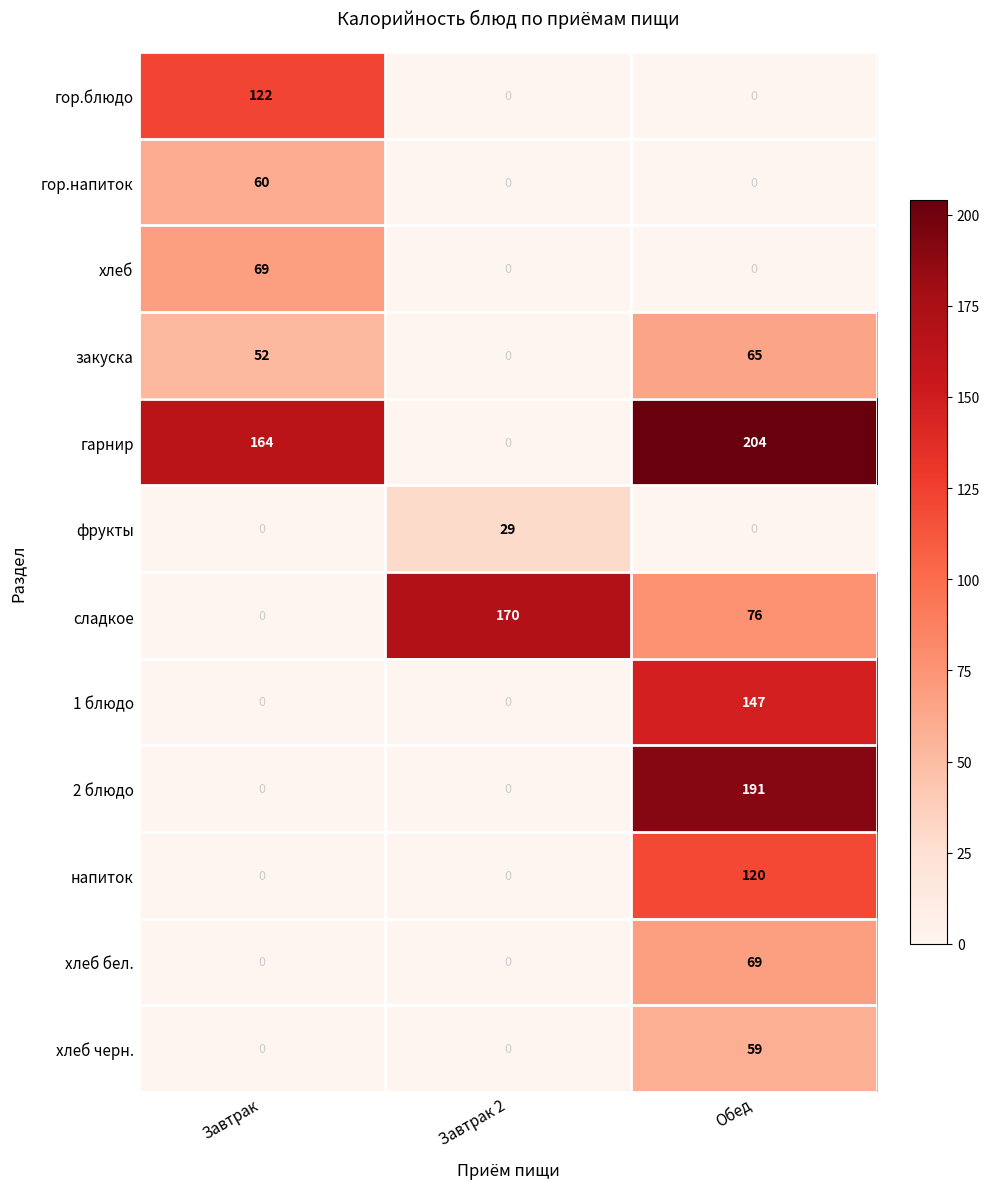

What is the approximate value of хлеб бел. at Обед?

69